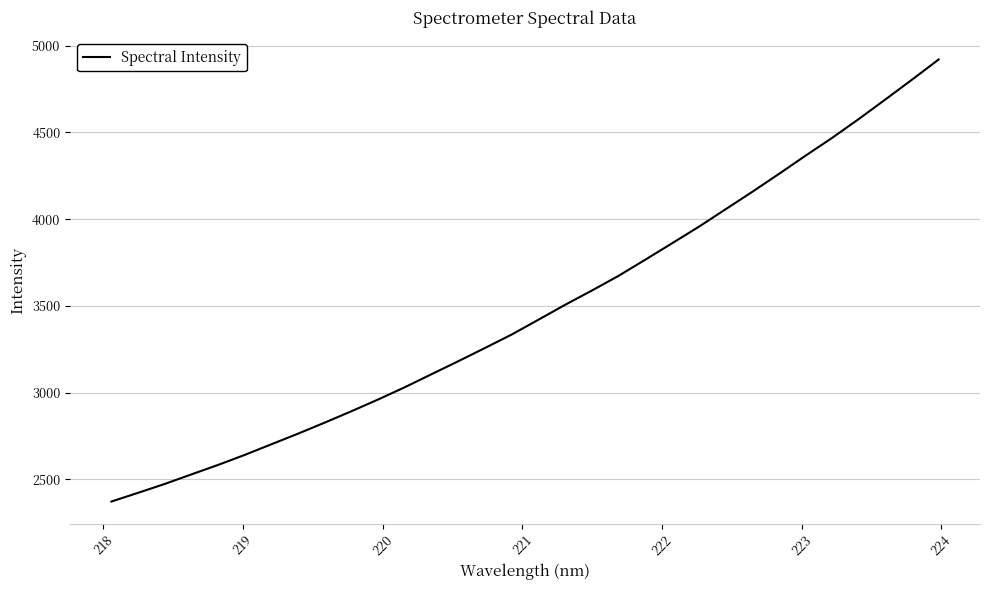

What is the smallest value displayed?

2373.0